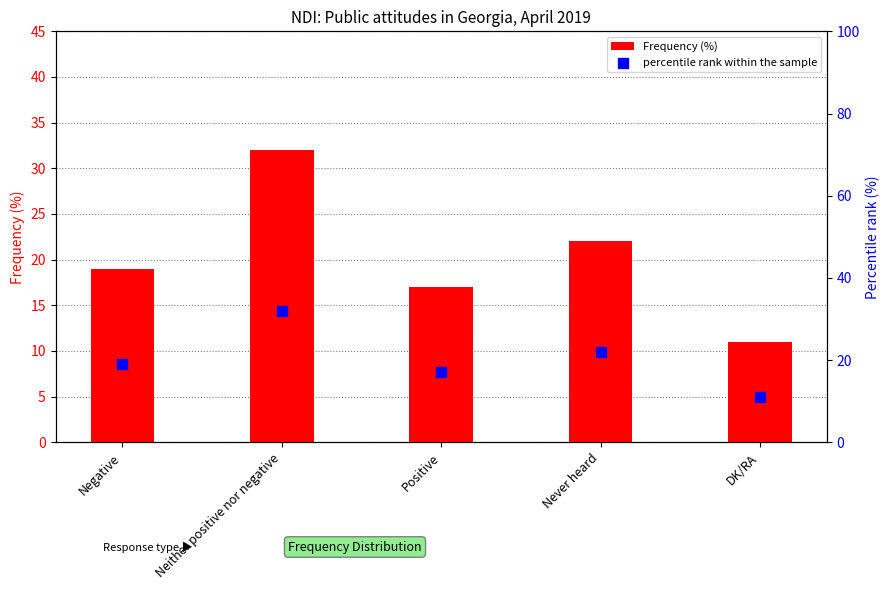

Which series reaches the minimum Y coordinate?

Frequency (%)